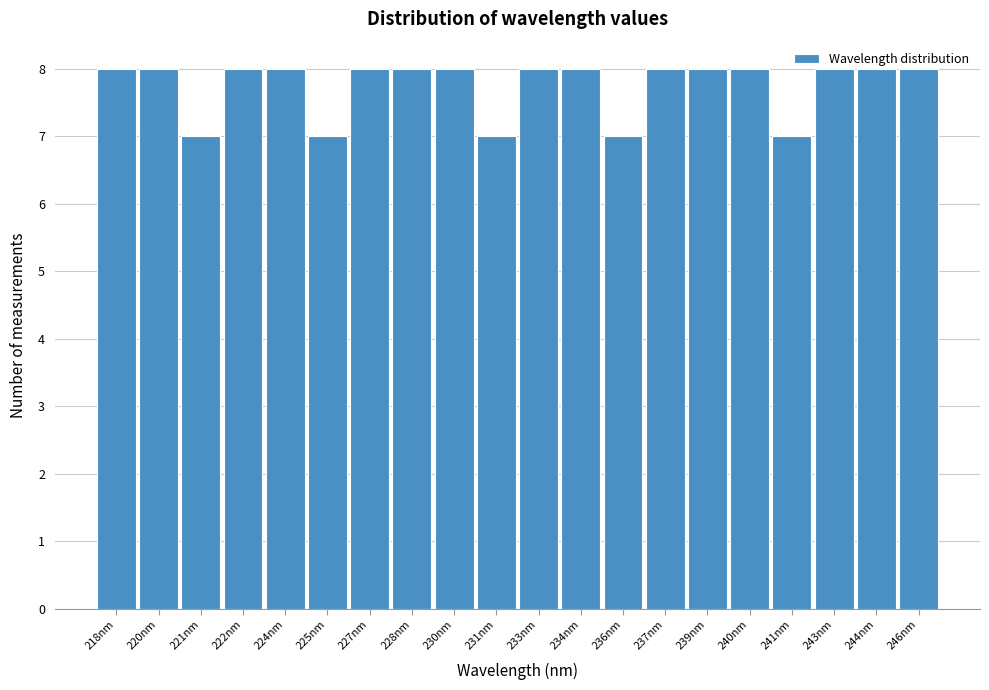

What is the smallest value displayed?

7